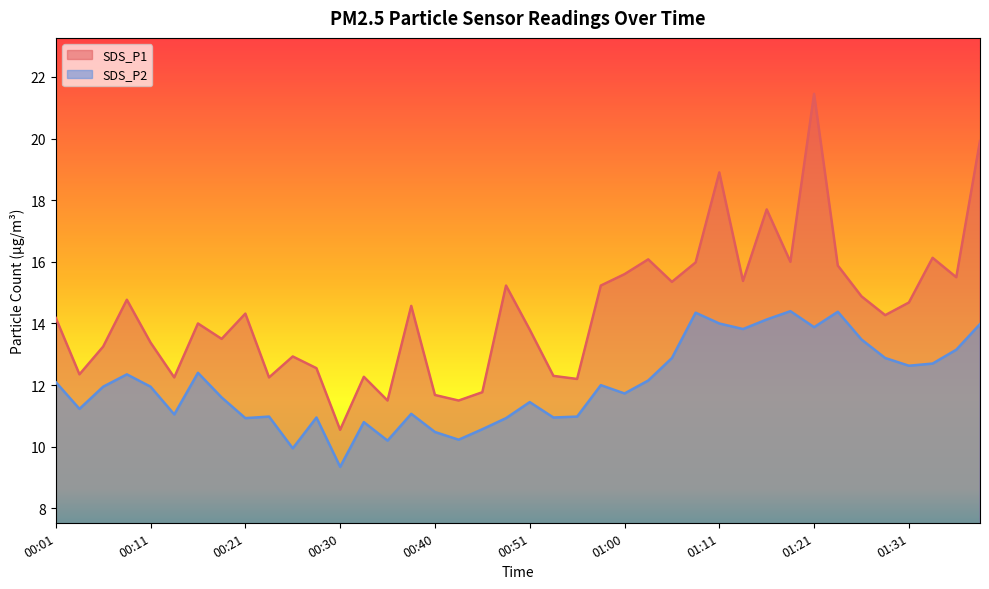

List the labels in order of SDS_P2 value, largest first.

01:18, 01:23, 01:08, 01:15, 01:11, 01:38, 01:21, 01:13, 01:26, 01:36, 01:06, 01:29, 01:34, 01:31, 00:16, 00:09, 01:03, 00:01, 00:58, 00:06, 00:11, 01:00, 00:18, 00:51, 00:04, 00:38, 00:13, 00:23, 00:55, 00:28, 00:53, 00:21, 00:48, 00:33, 00:45, 00:40, 00:43, 00:35, 00:26, 00:30